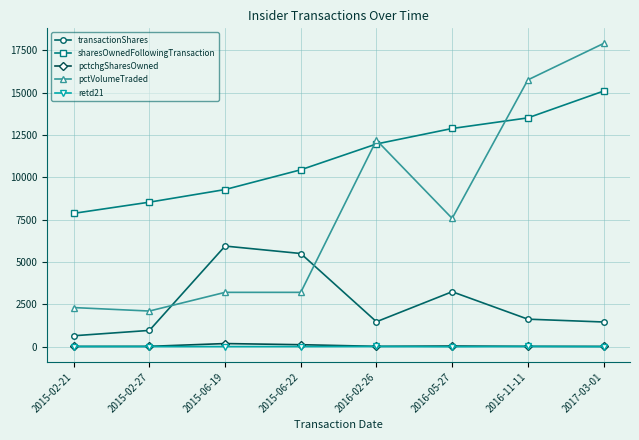

What position from the right is 2015-02-21?

8